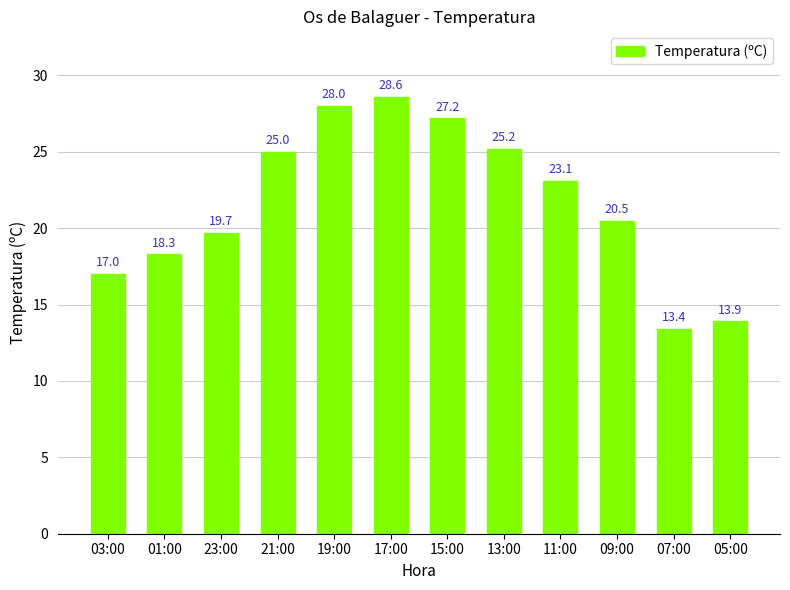

What is the change in value from 23:00 to 07:00?

-6.3